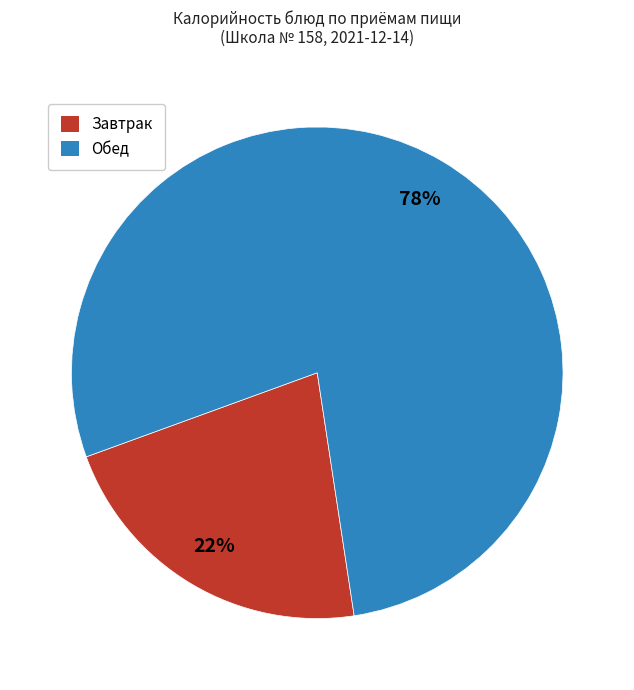

Count the number of slices in the pie.

2